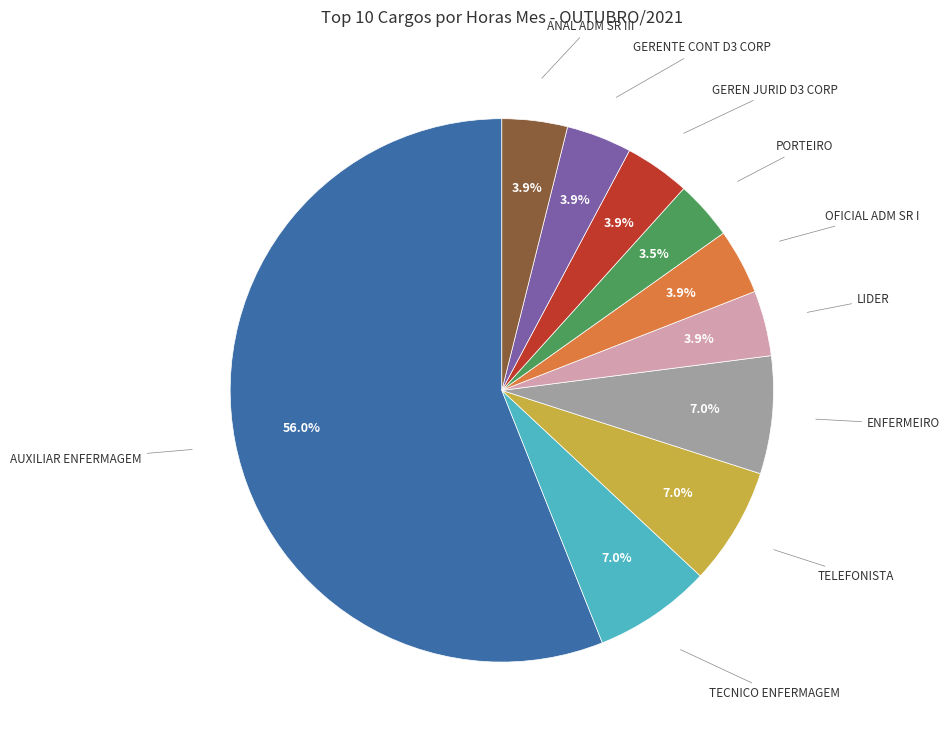

How much of the chart is everything except TELEFONISTA?

93.0%